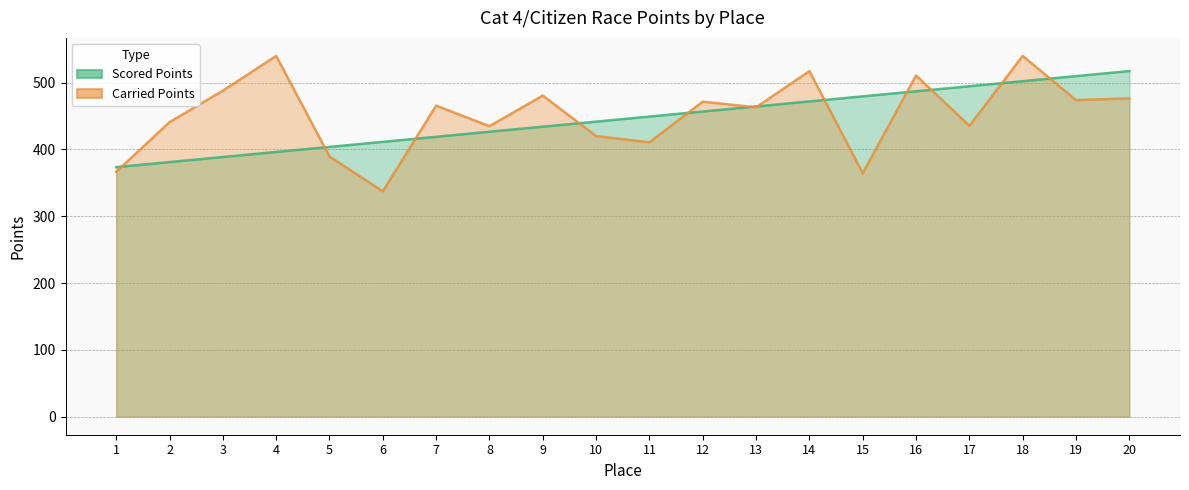

How many data points in Scored Points are less than 449?

10